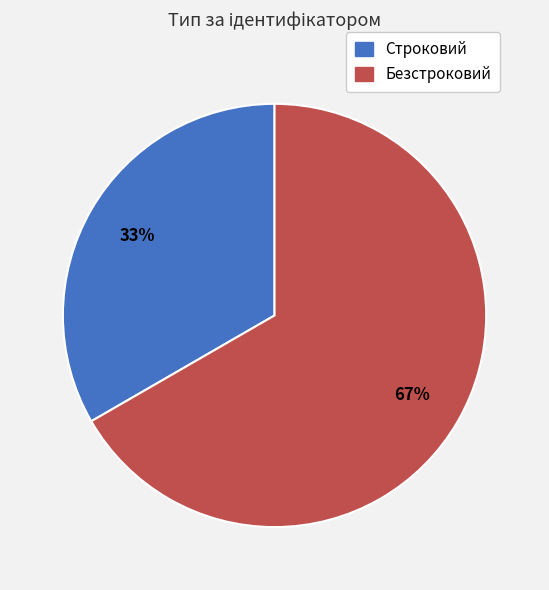

Does any single category account for the majority?

Yes